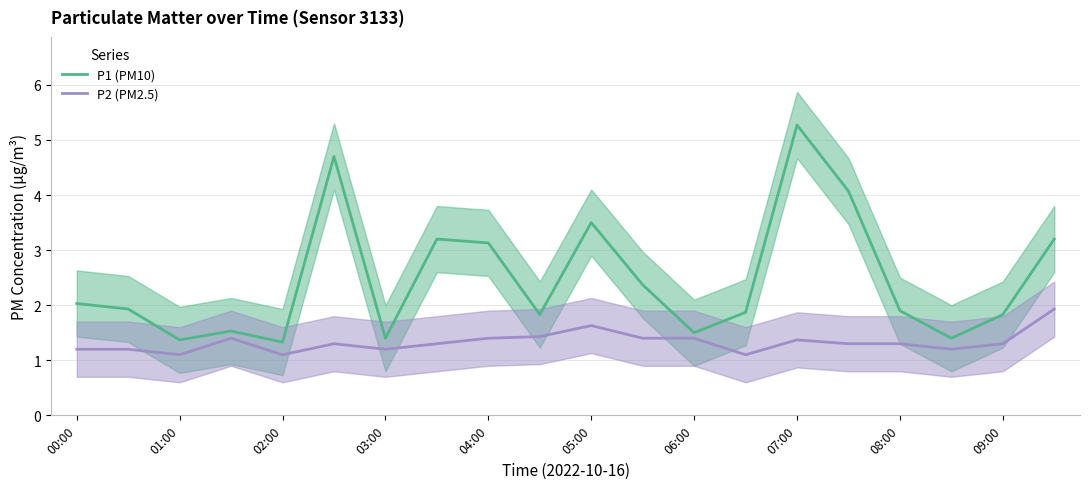

Is it true that P2 (PM2.5) equals 0.7 at 01:00?

False